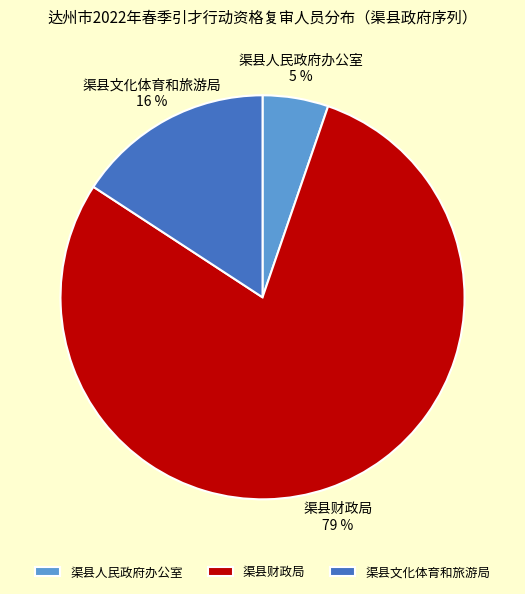

To the nearest percent, what portion does 渠县财政局 represent?

79%